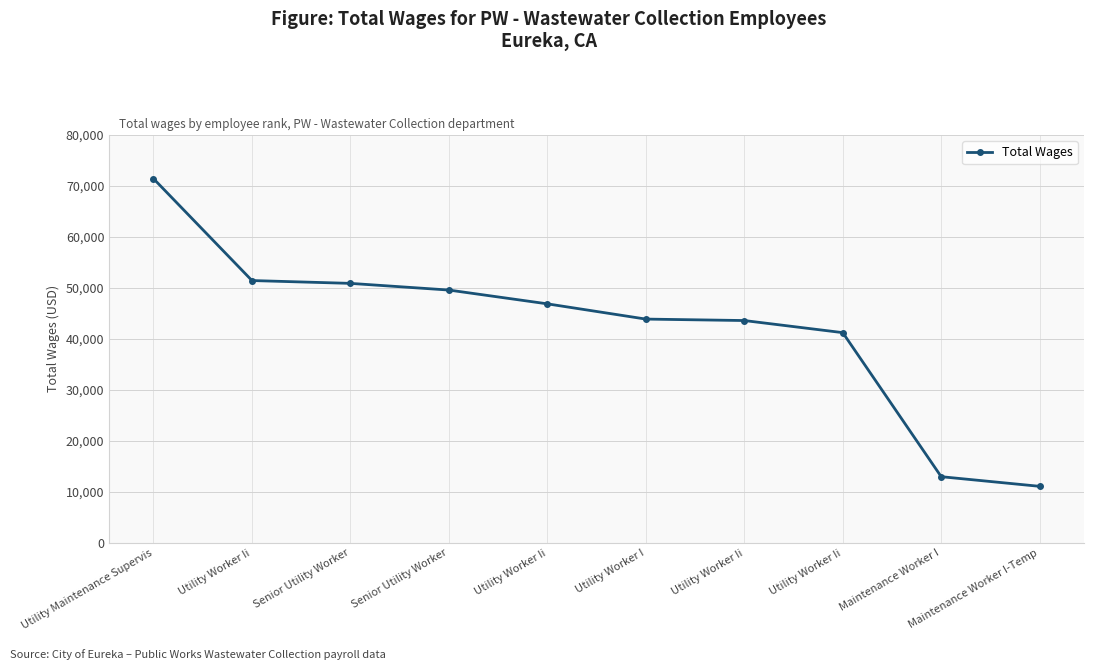

List the labels in order of value, smallest first.

Maintenance Worker I-Temp, Maintenance Worker I, Utility Worker Ii, Utility Worker Ii, Utility Worker I, Utility Worker Ii, Senior Utility Worker, Senior Utility Worker, Utility Worker Ii, Utility Maintenance Supervis